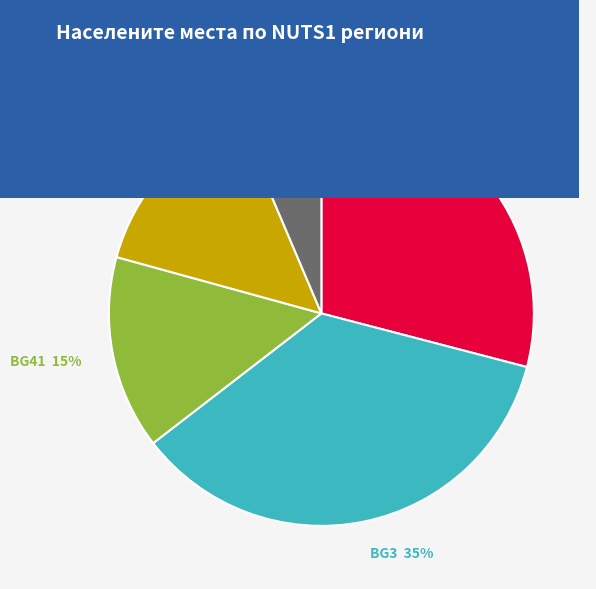

Does any single category account for the majority?

No